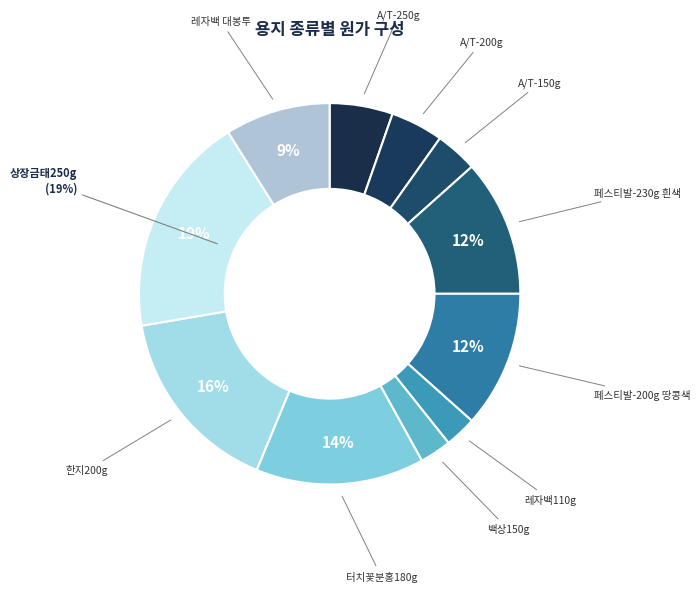

Count the number of slices in the pie.

11